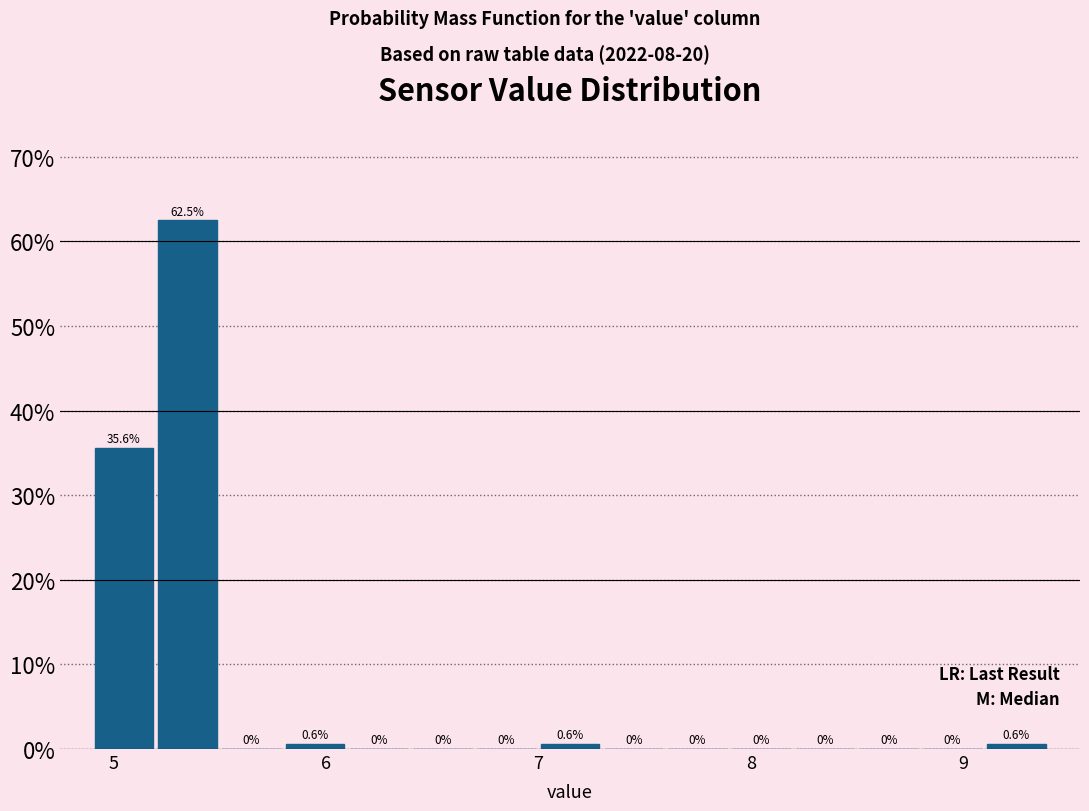

Around what value on the x-axis is the tallest bar? Give the approximate position of its centre, as read against the axis.

5.4